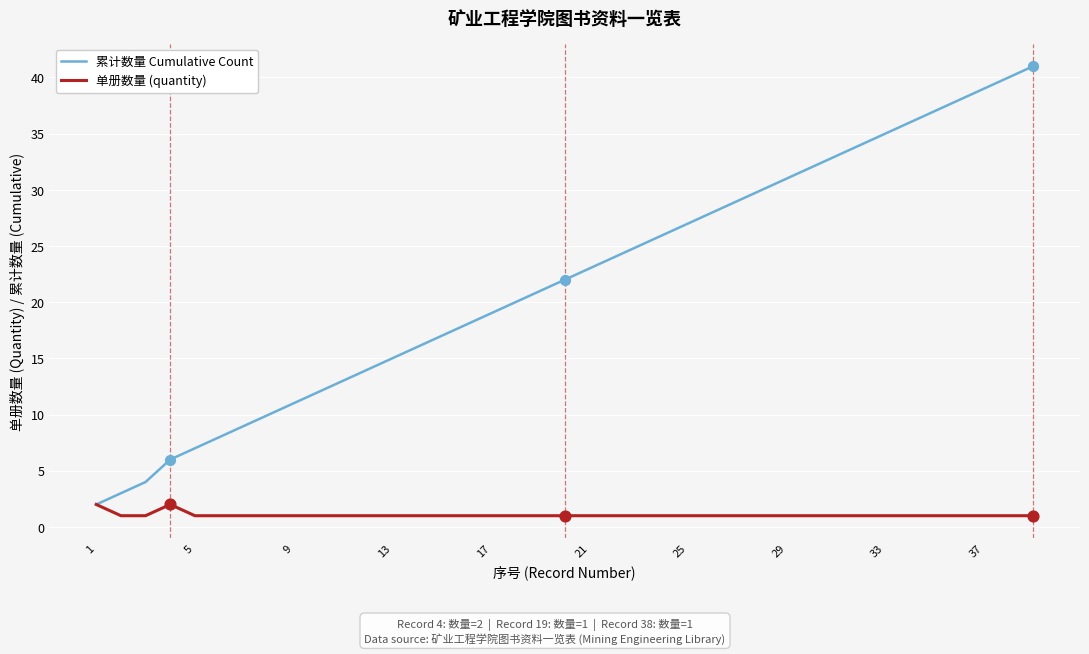

Which series has the largest range (max minus min)?

累计数量 Cumulative Count